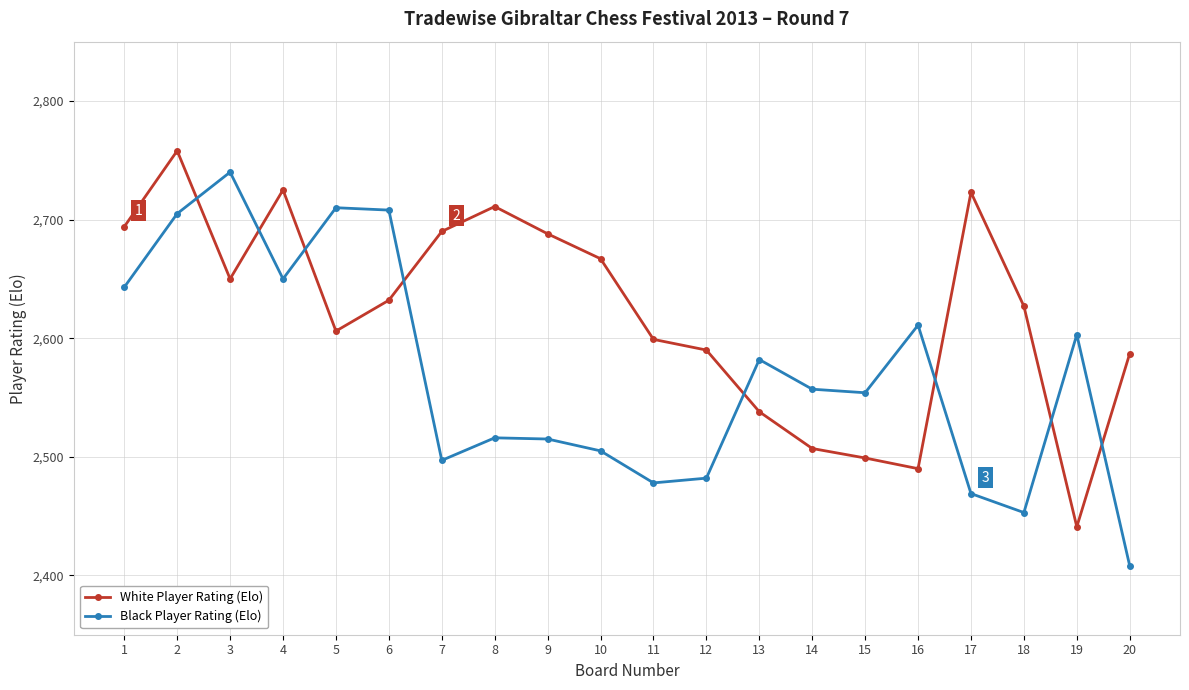

How many lines are shown in the chart?

2